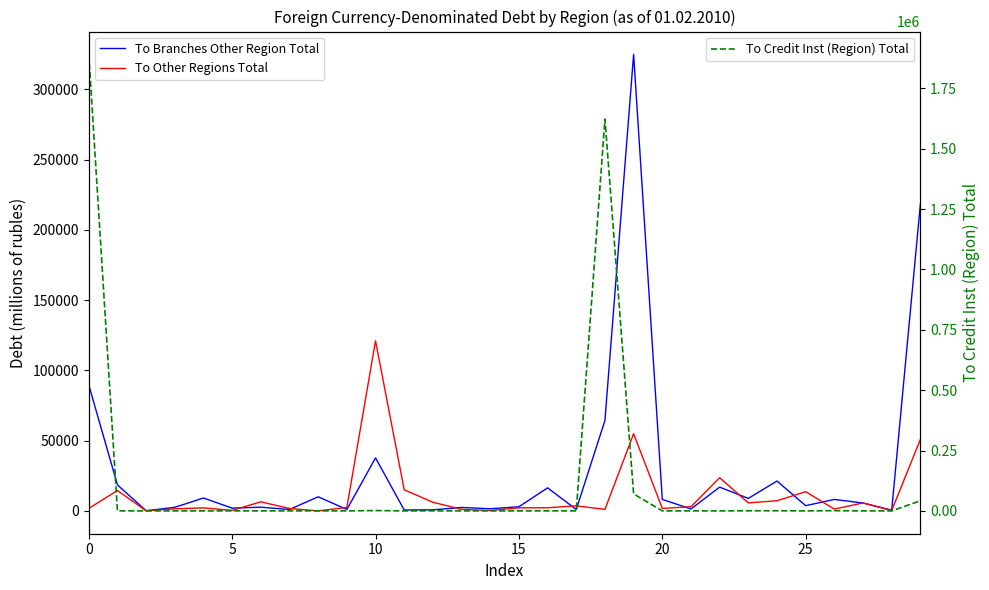

In To Branches Other Region Total, how many points are lower than both neighbors (excluding endpoints)?

11